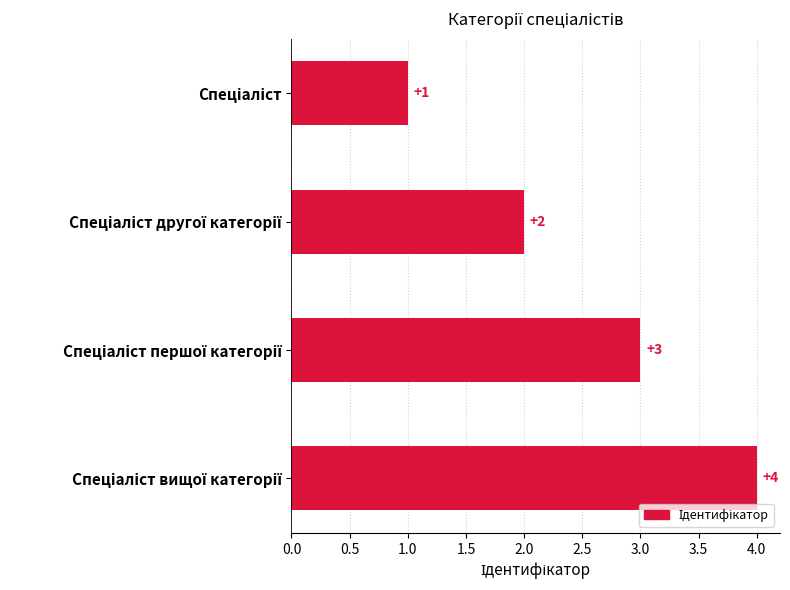

What is the value of the 3rd bar from the top?

3